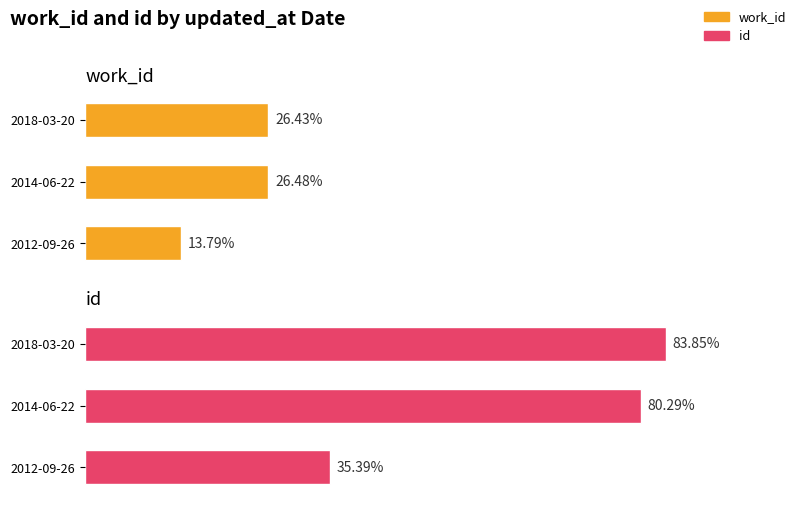

Which has a higher value, 2014-06-22 or 2018-03-20?

2014-06-22